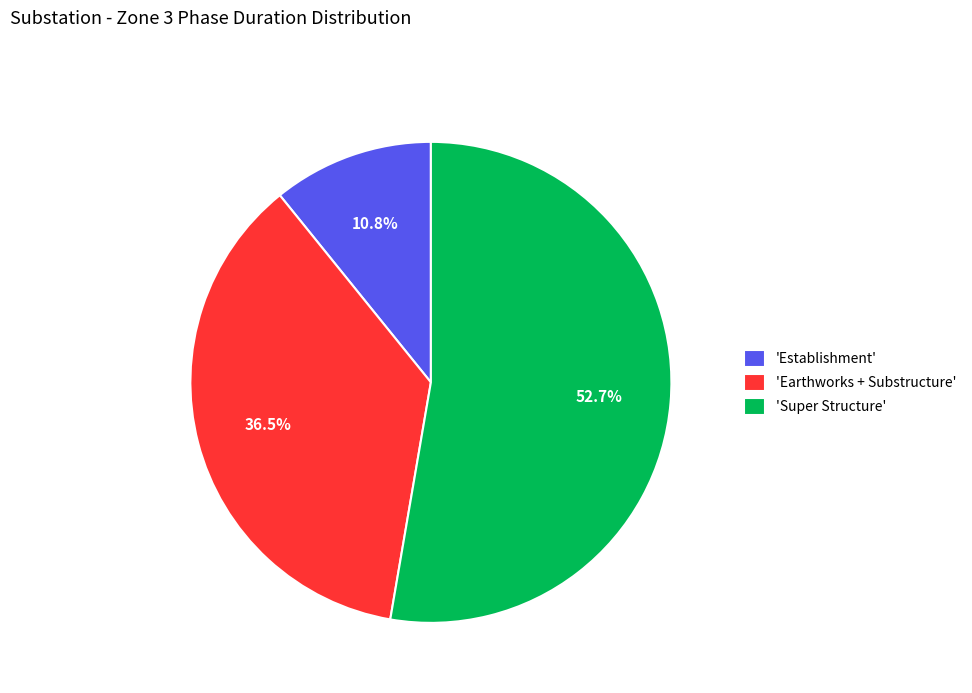

How many slices are in this pie chart?

3